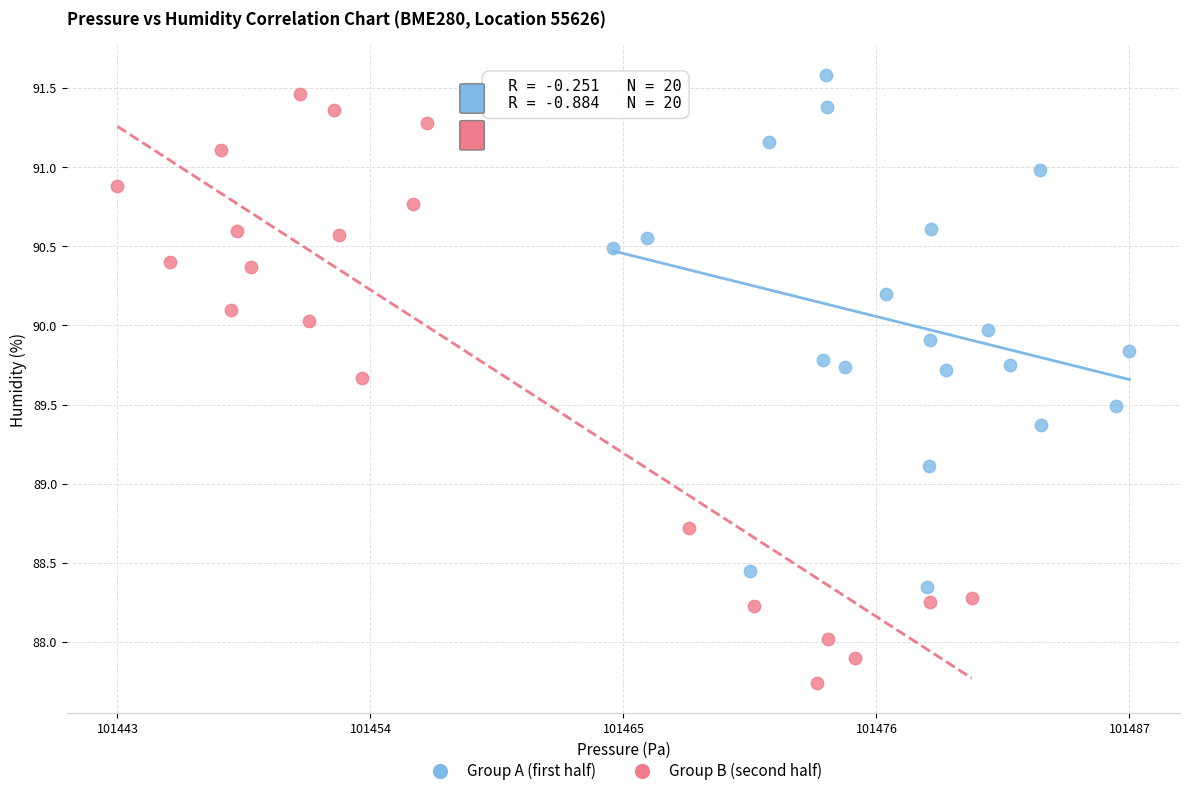

Which series reaches the minimum Y coordinate?

Group B (second half)